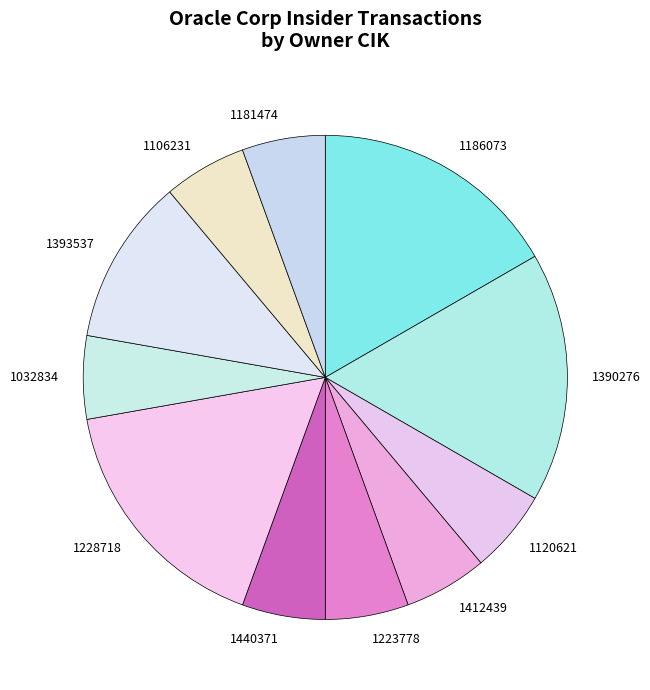

Is there a majority slice in this chart?

No